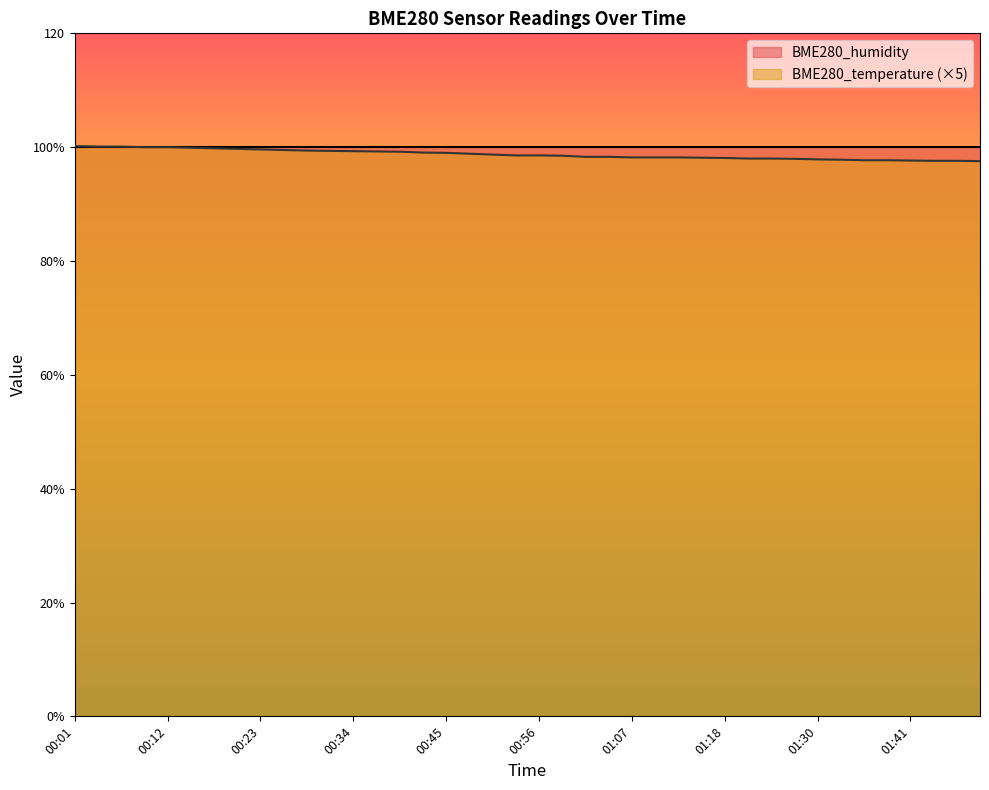

Rank the categories by value from highest to lowest.

00:01, 00:03, 00:06, 00:09, 00:12, 00:14, 00:17, 00:20, 00:23, 00:26, 00:28, 00:31, 00:34, 00:37, 00:39, 00:42, 00:45, 00:48, 00:50, 00:53, 00:56, 00:59, 01:01, 01:04, 01:07, 01:10, 01:12, 01:15, 01:18, 01:21, 01:24, 01:27, 01:30, 01:33, 01:35, 01:38, 01:41, 01:44, 01:47, 01:49